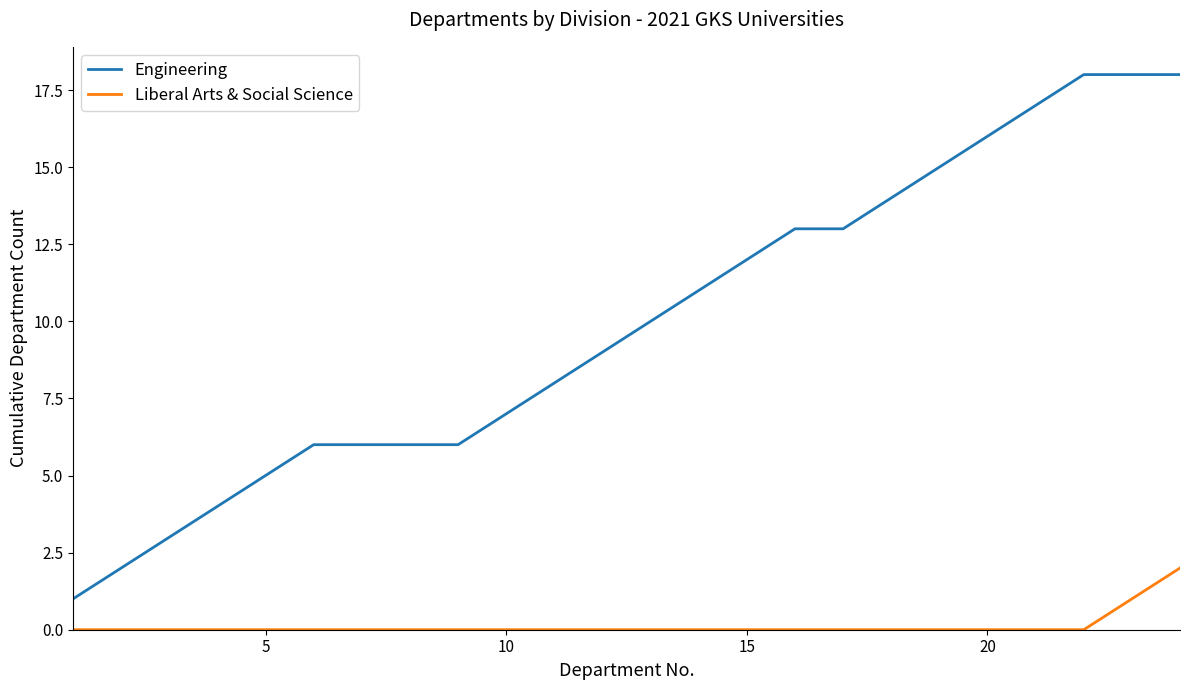

Which series has the largest total across all categories?

Engineering